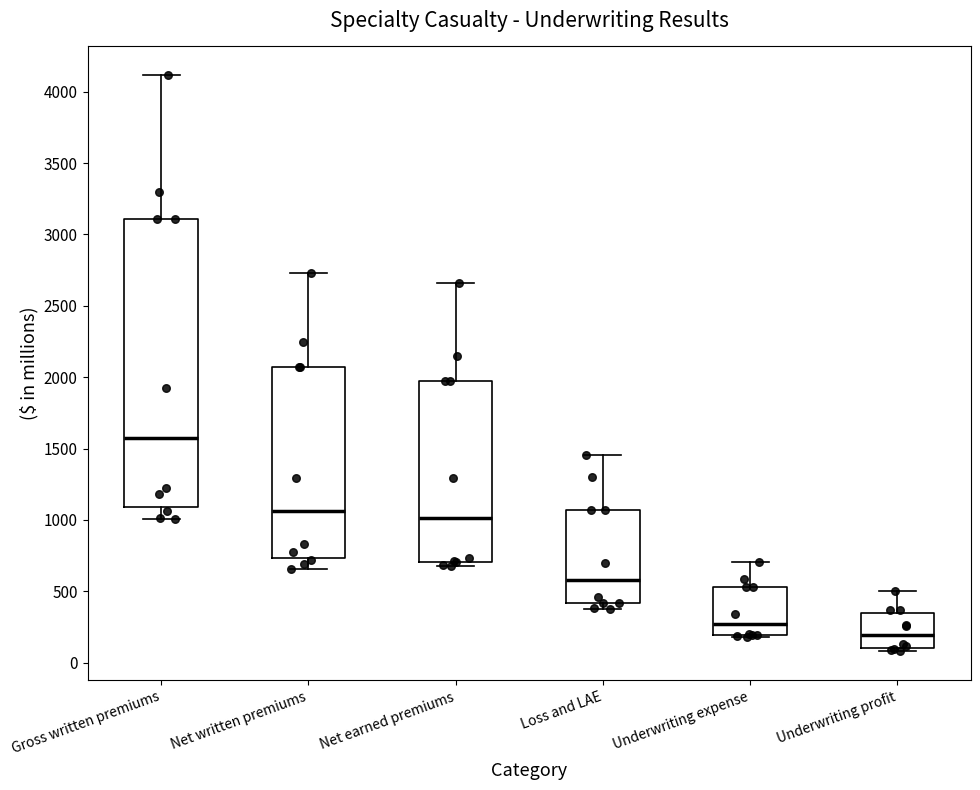

Reading left to right, transcribe this box plot: for each box, give where its median line is, the range the box spans, and where its two whiskers end, as read against the y-axis. The values are not printed on the chart, so give them approximately, as read against the axis.

Gross written premiums: median 1600, box 1100 to 3100, whiskers 1000 to 4100
Net written premiums: median 1050, box 750 to 2050, whiskers 650 to 2750
Net earned premiums: median 1000, box 700 to 1950, whiskers 700 (just below the box's lower edge) to 2650
Loss and LAE: median 600, box 400 to 1050, whiskers 350 to 1450
Underwriting expense: median 250, box 200 to 550, whiskers 200 (just below the box's lower edge) to 700
Underwriting profit: median 200, box 100 to 350, whiskers 100 (just below the box's lower edge) to 500